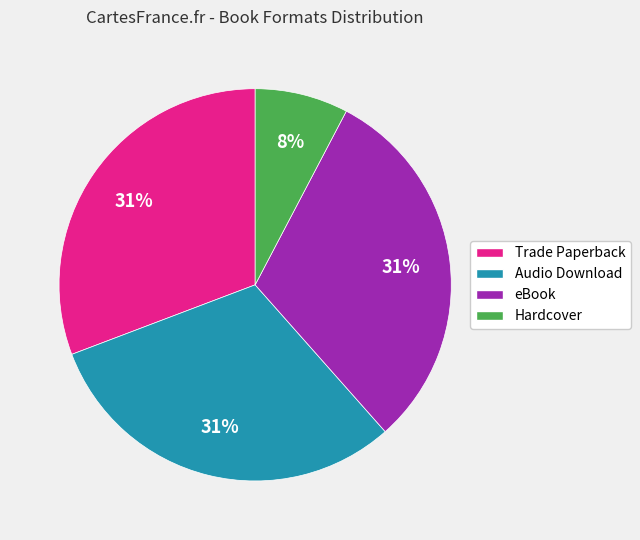

Count the number of slices in the pie.

4